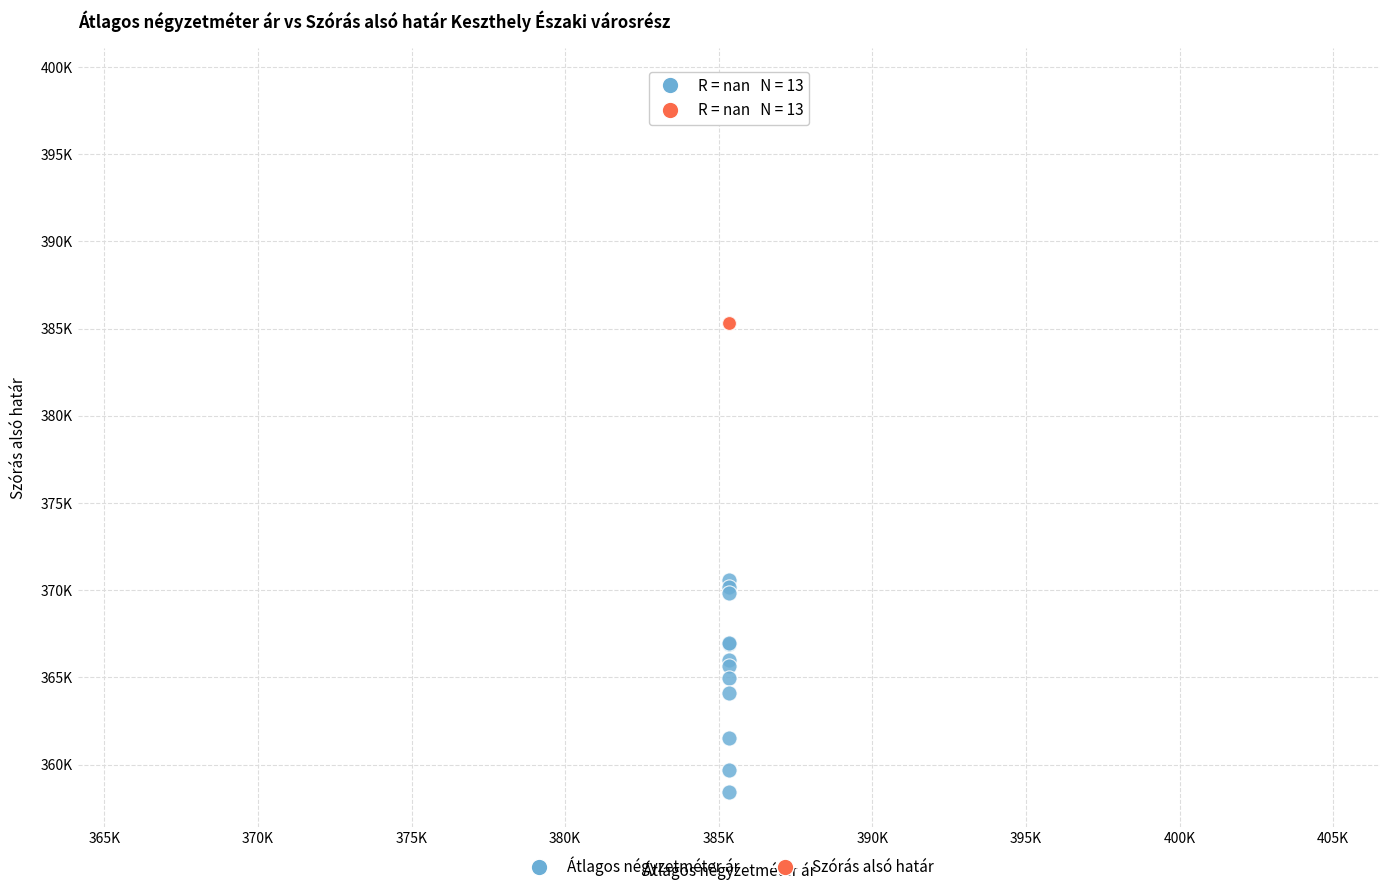

Which series reaches the minimum Y coordinate?

Átlagos négyzetméter ár